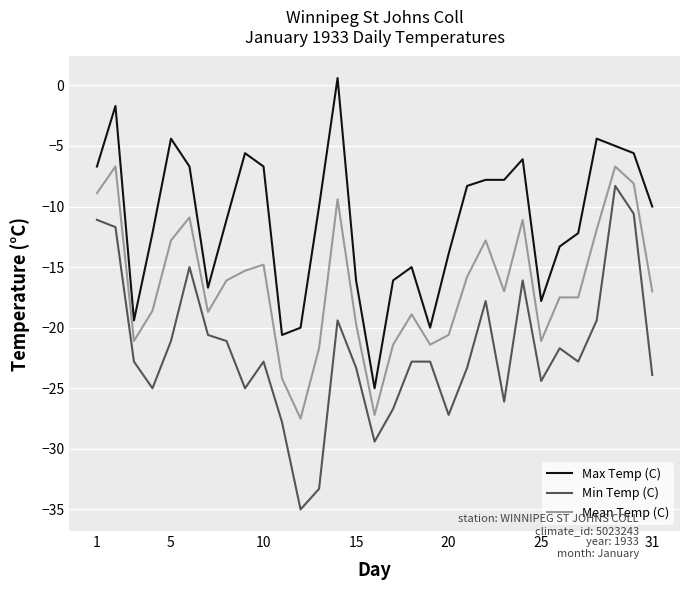

How many lines are shown in the chart?

3